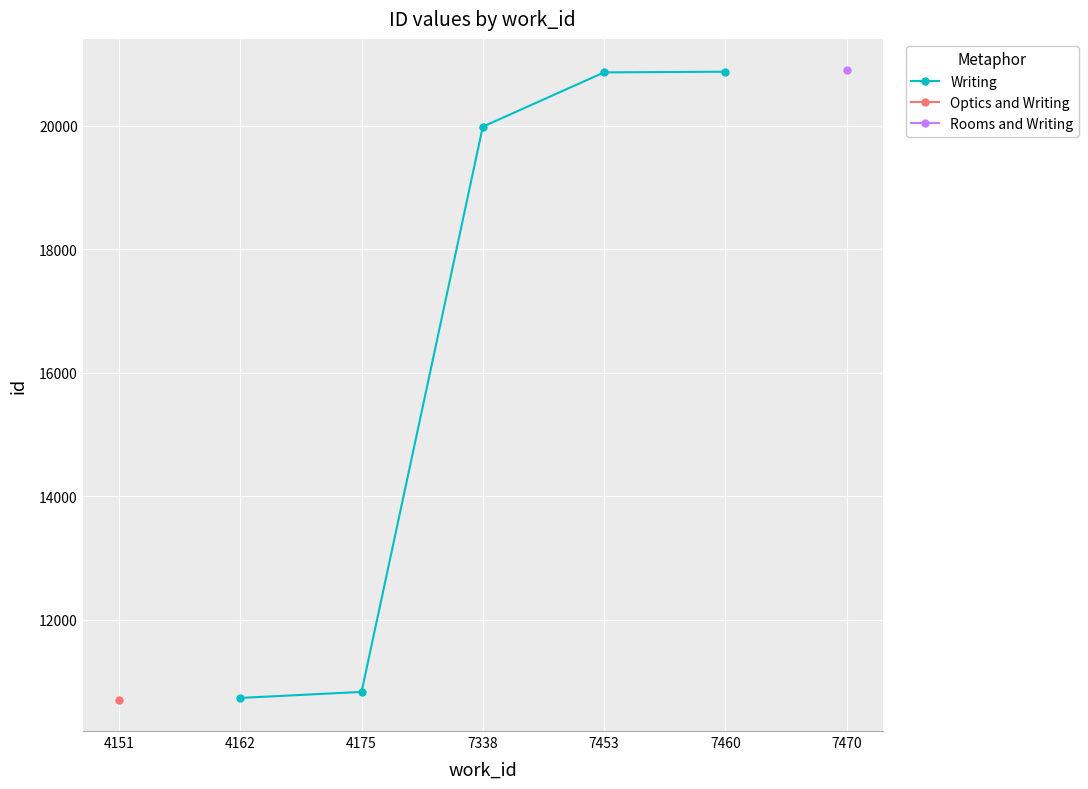

True or false: Writing has a value of 29716.9 at 7460.

False